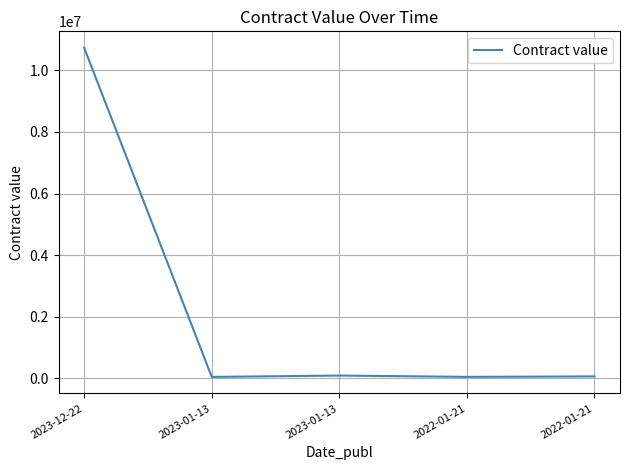

What is the maximum value shown in the chart?

10732070